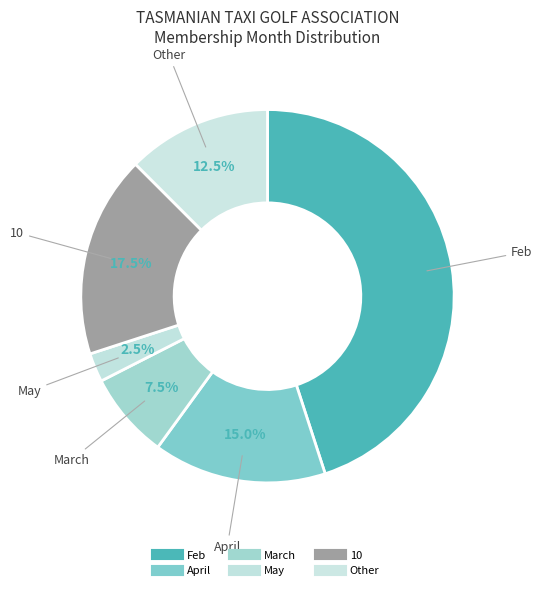

Rank the categories by value from highest to lowest.

Feb, 10, April, Other, March, May